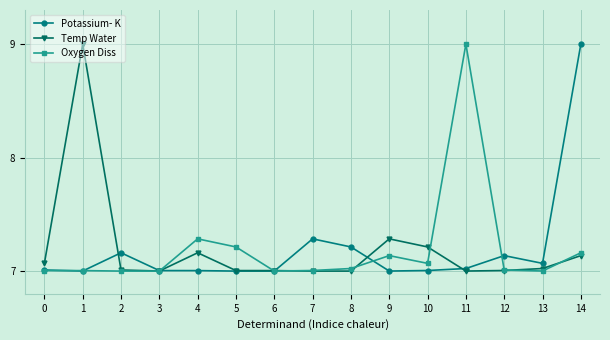

Where is Potassium- K nearest to the value 8?

7